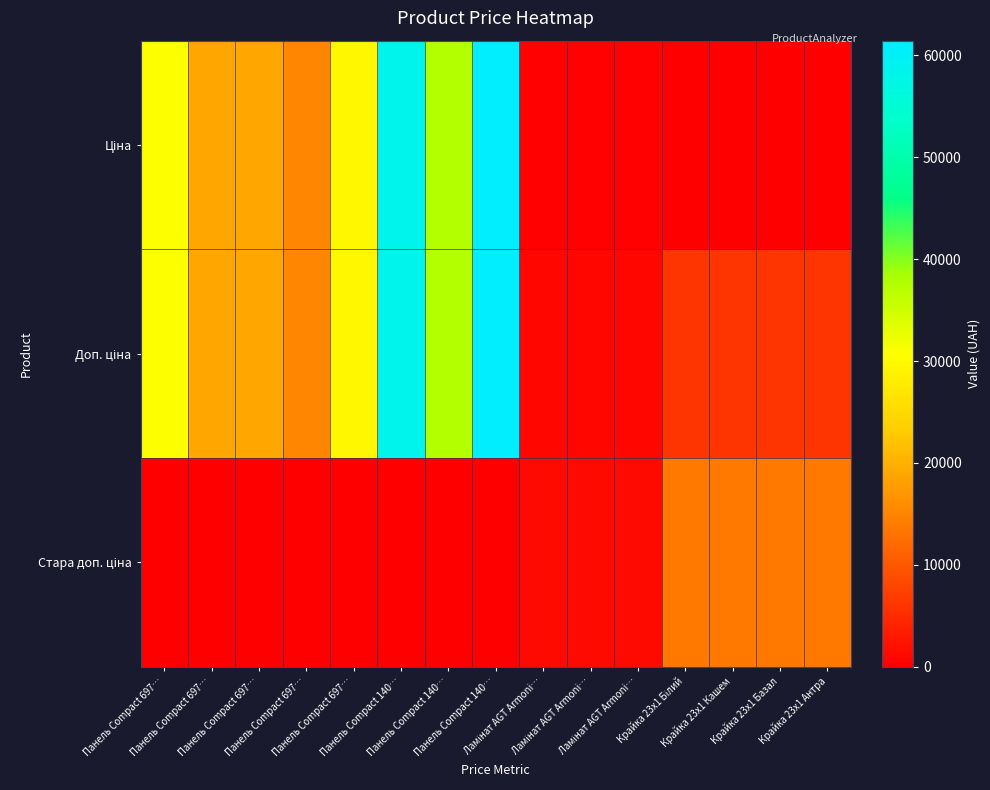

Rank the series by their maximum value, from highest to lowest.

Ціна, Доп. ціна, Стара доп. ціна